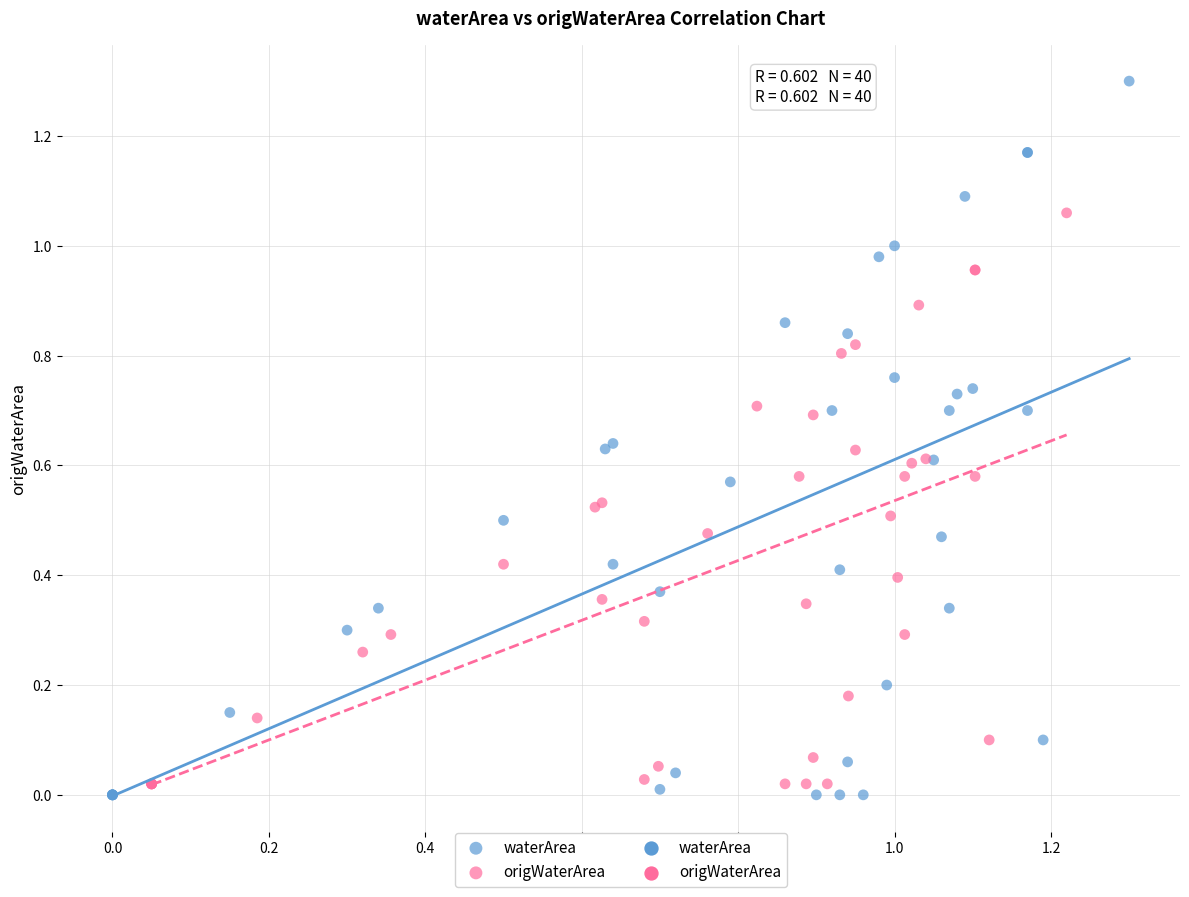

Which series has the widest spread of Y values?

waterArea